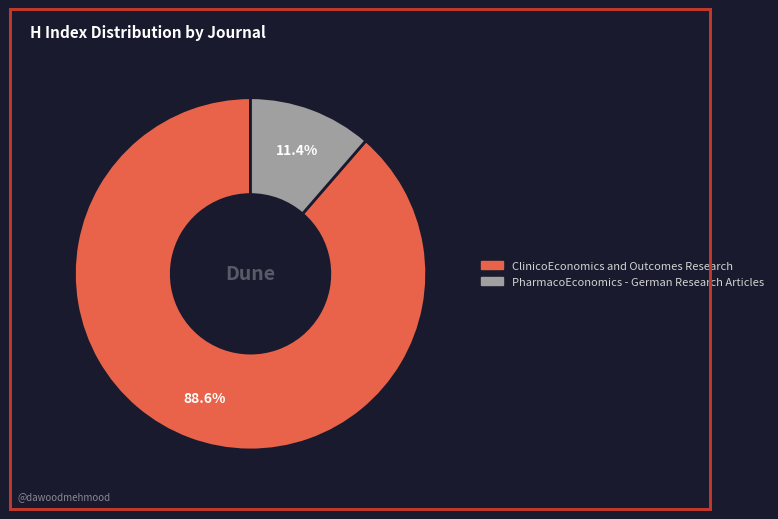

How many slices are in this pie chart?

2